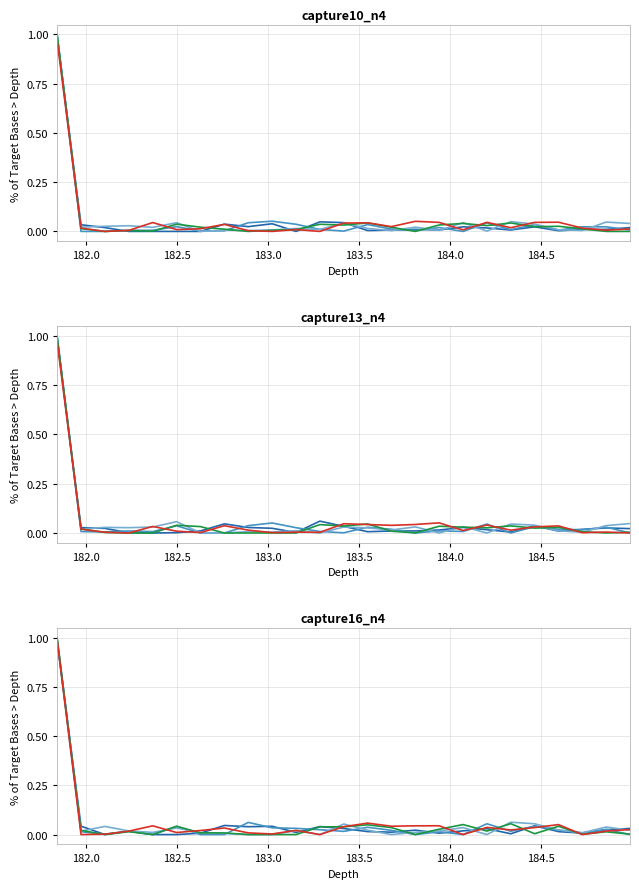

How many times do series_2 and series_5 cross each other?

11